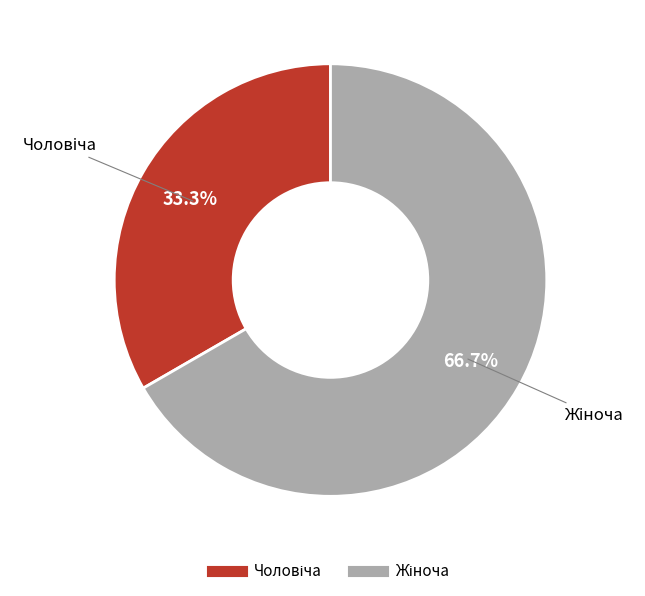

Is there any slice that represents more than half of the pie?

Yes